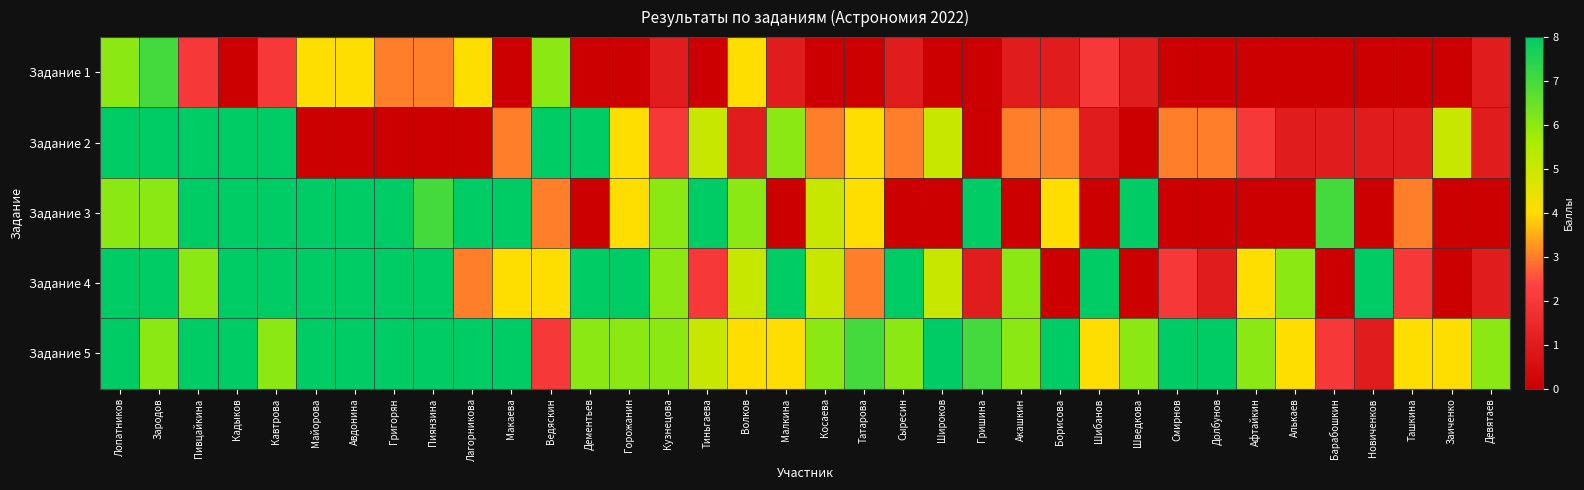

Which category has the highest value across all series?

Лопатников